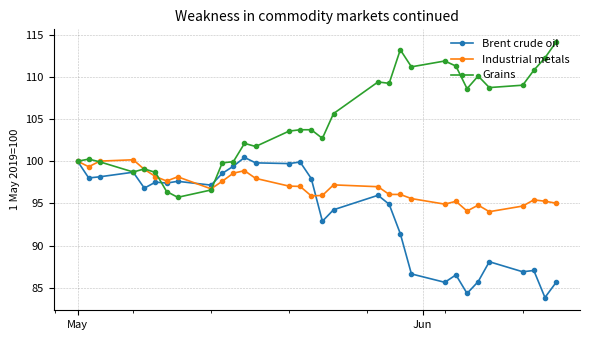

Which series has the largest total across all categories?

Grains